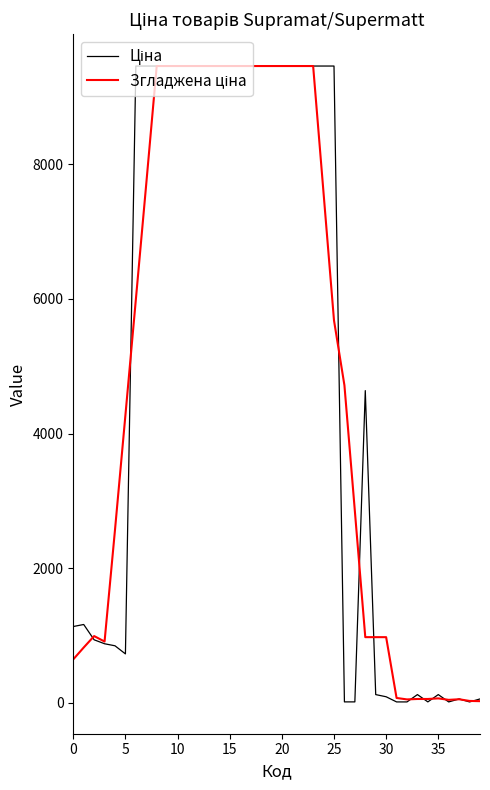

What is the greatest value displayed?

9458.9